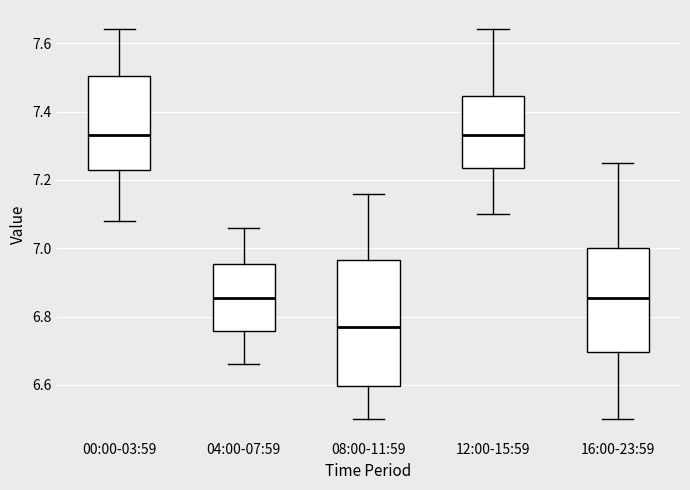

Reading left to right, read every box against the y-axis: the position of its median line, the range the box covers, and the ends of its whiskers. The values are not printed on the chart, so give them approximately, as read against the axis.

00:00-03:59: median 7.34, box 7.22 to 7.50, whiskers 7.08 to 7.64
04:00-07:59: median 6.86, box 6.76 to 6.96, whiskers 6.66 to 7.06
08:00-11:59: median 6.78, box 6.60 to 6.96, whiskers 6.50 to 7.16
12:00-15:59: median 7.34, box 7.24 to 7.44, whiskers 7.10 to 7.64
16:00-23:59: median 6.86, box 6.70 to 7.00, whiskers 6.50 to 7.26